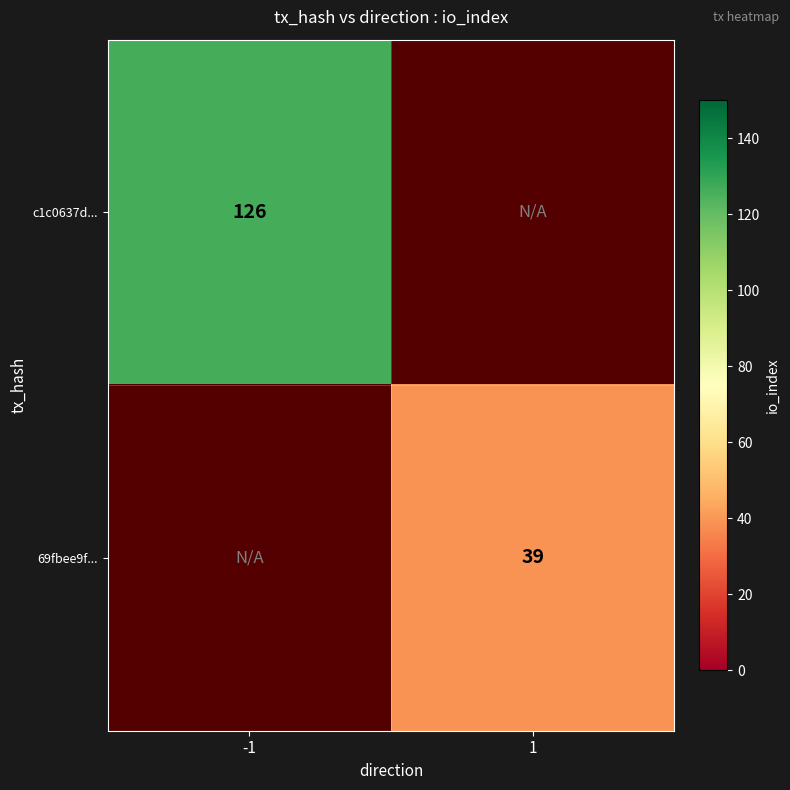

The 69fbee9f... series shows 64 at 1. True or false?

False